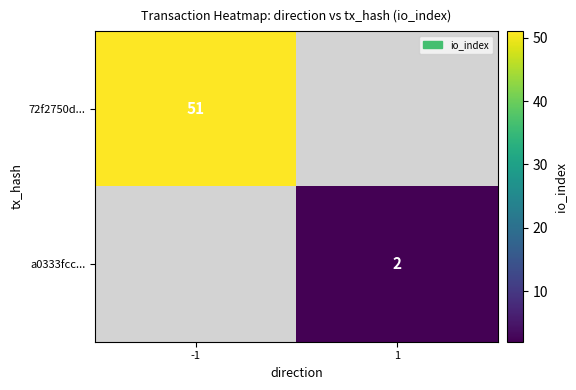

The a0333fcc... series shows 2 at 1. True or false?

True